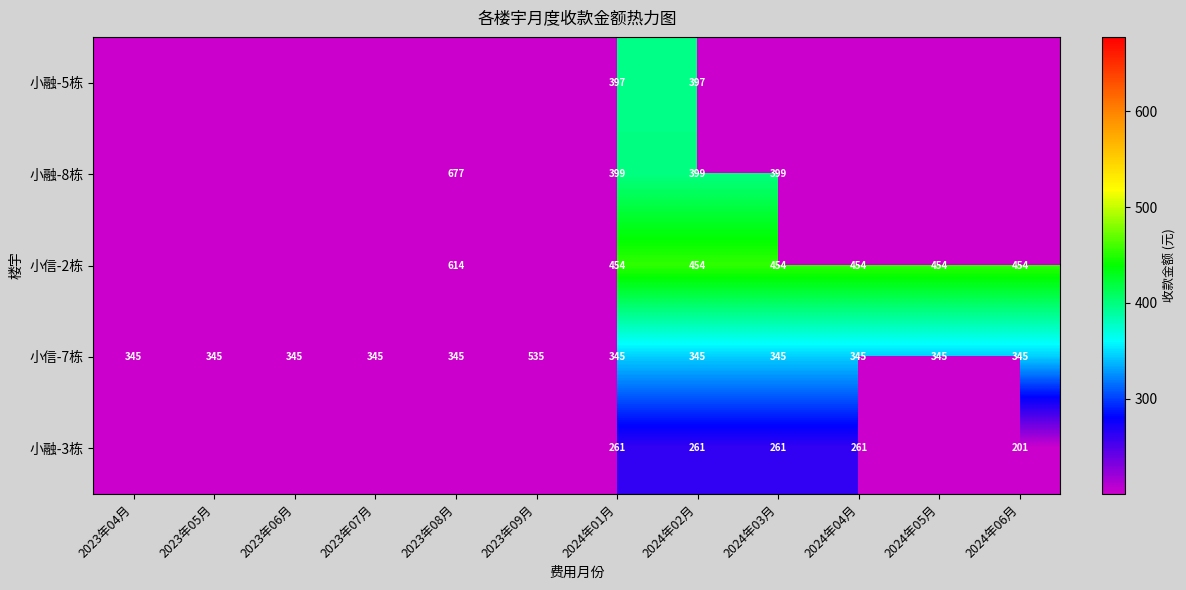

What is the sum of the 小信-7栋 values at 2024年05月 and 2024年02月?

690